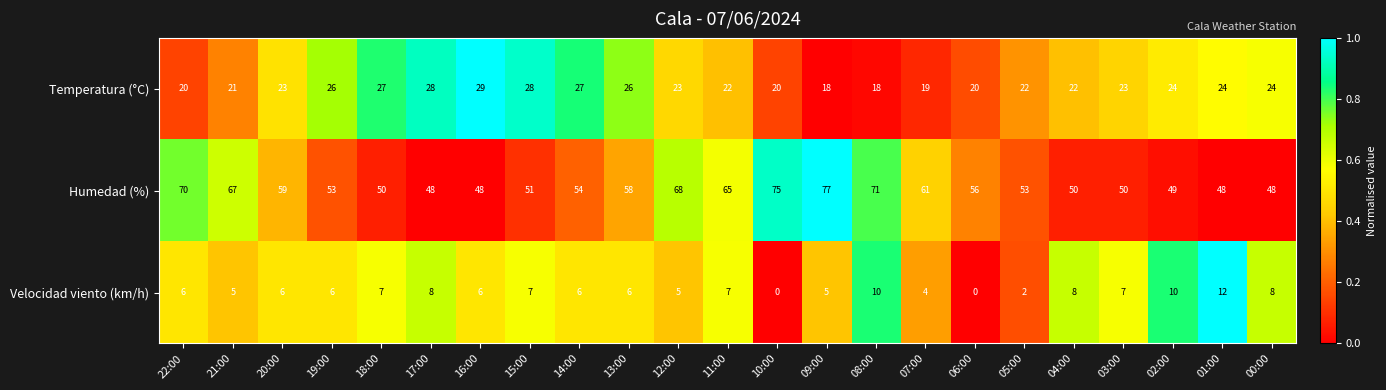

What is the greatest value displayed?

77